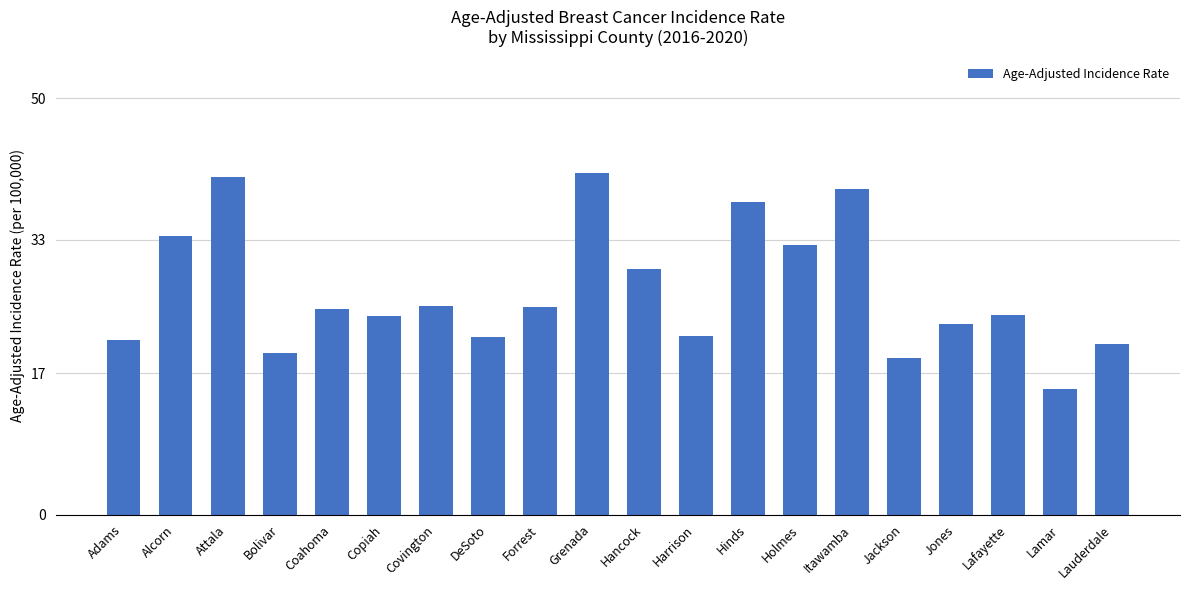

The chart shows a value of 56.6 at Hinds. True or false?

False